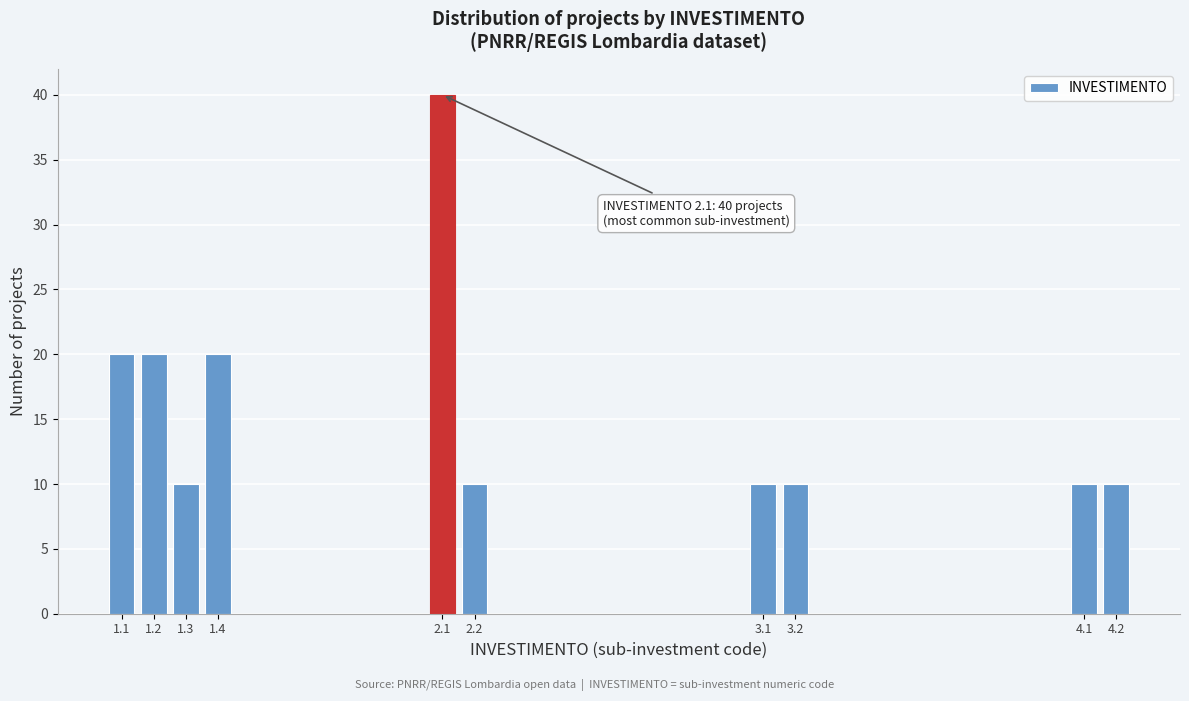

Reading right to left, list all the values displayed in this chart.

10	10	10	10	10	40	20	10	20	20